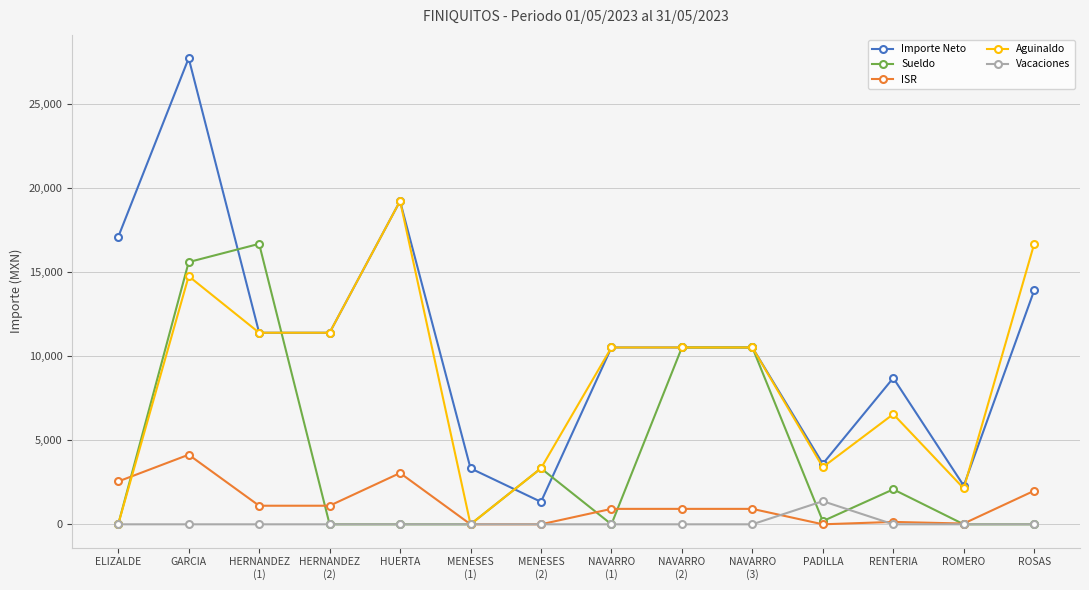

List the series in order of their peak value, highest first.

Importe Neto, Aguinaldo, Sueldo, ISR, Vacaciones